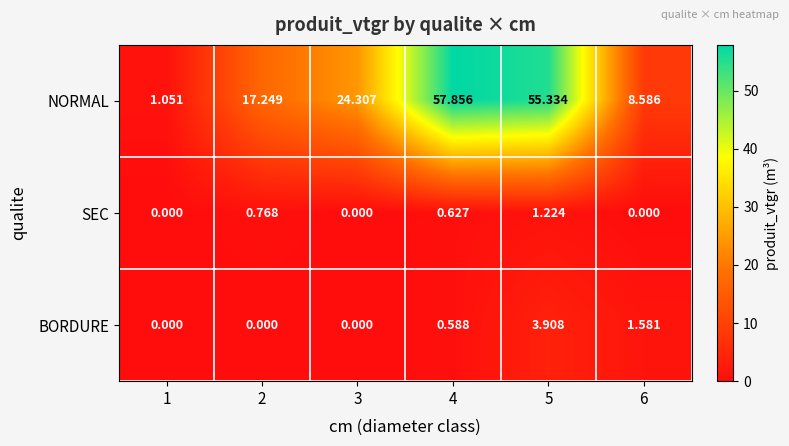

Which series has the largest range (max minus min)?

NORMAL